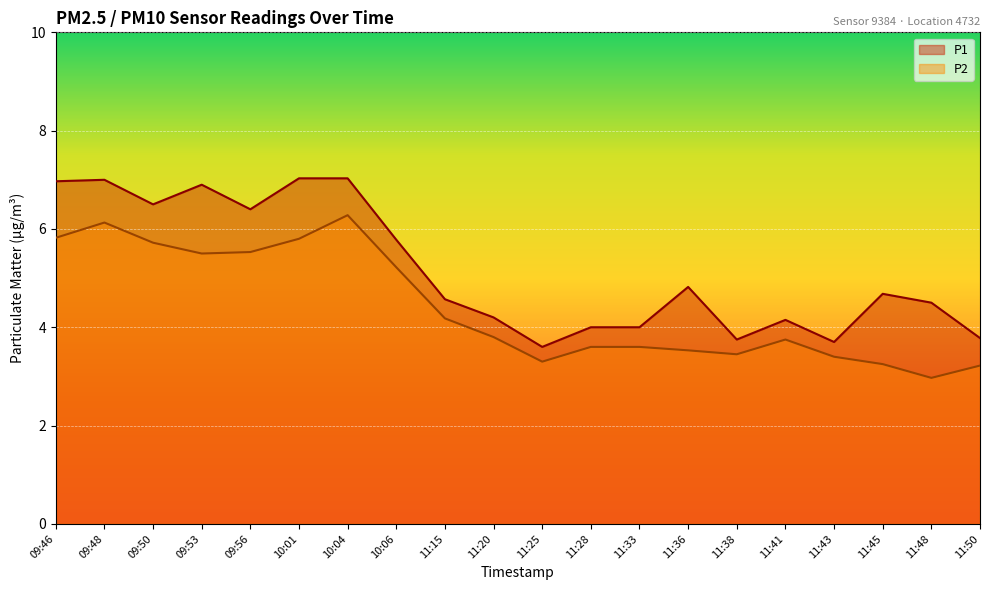

What are all the series names shown in the legend?

P1, P2